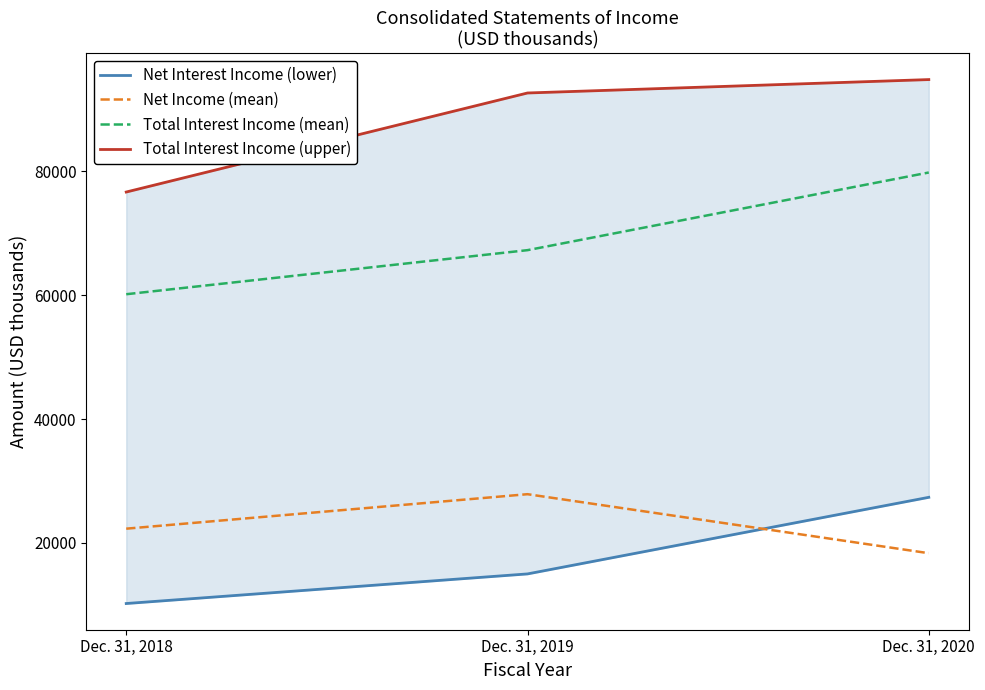

What is the total value across all series at Dec. 31, 2020?

220309